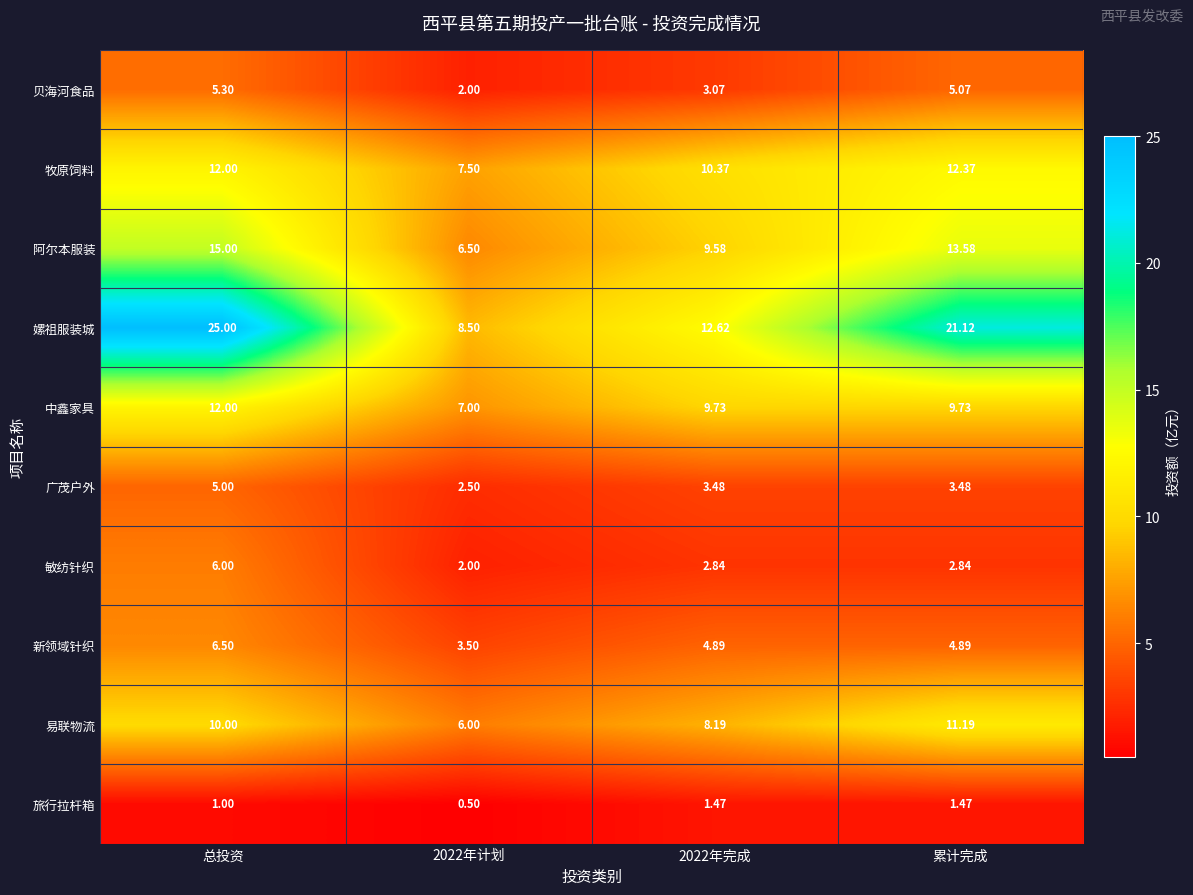

Where does the 中鑫家具 series first go above 9?

总投资